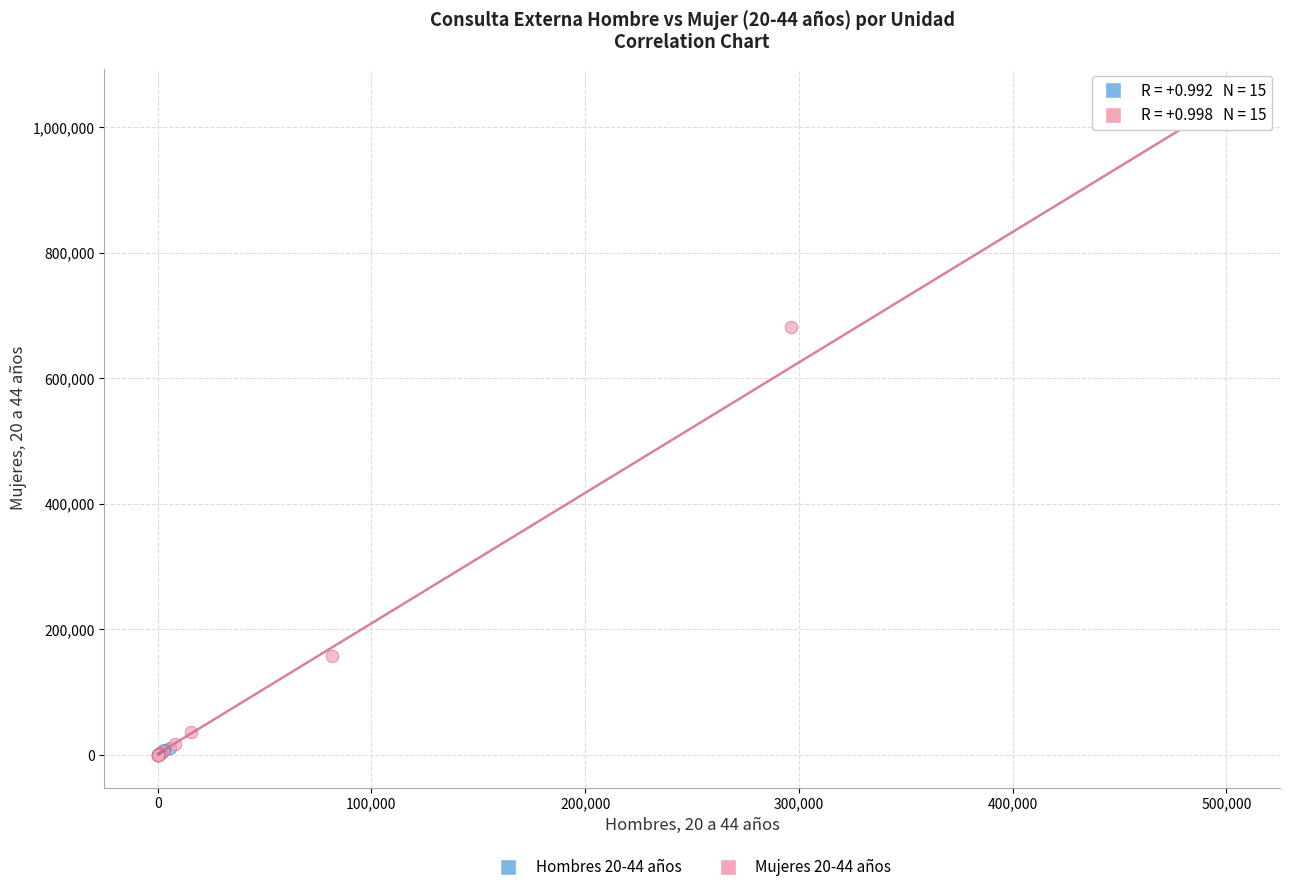

Which series has the widest spread of Y values?

Mujeres 20-44 años